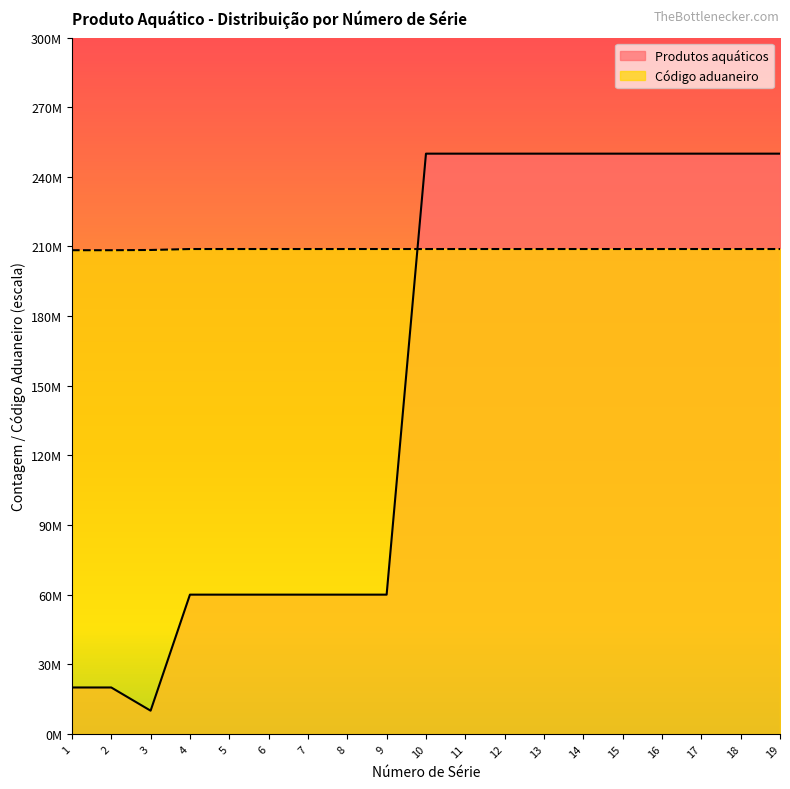

Is it true that Código aduaneiro equals 208909010 at 5?

True